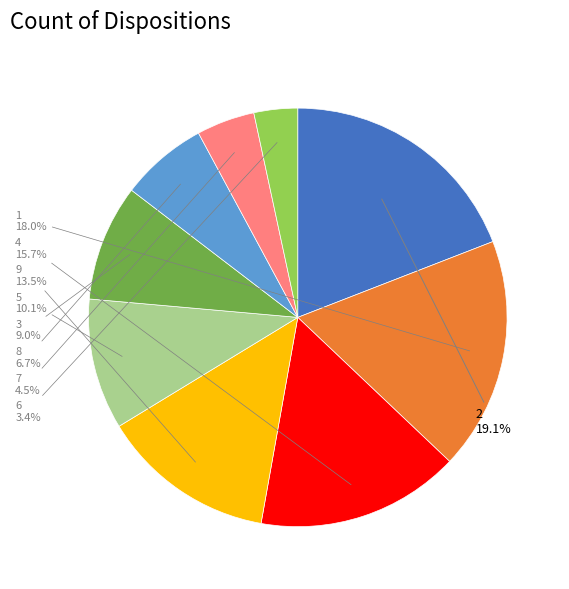

Do 4 and 2 together represent more than half of the pie?

No